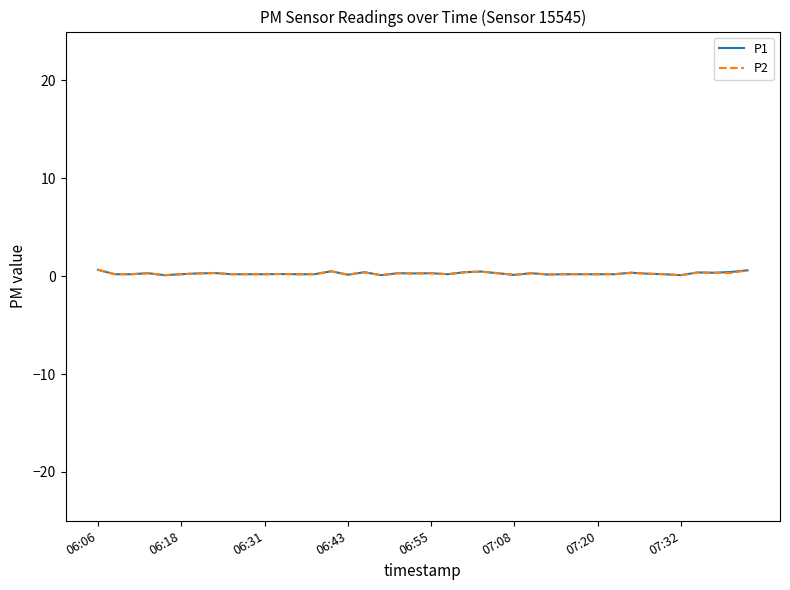

True or false: P2 has a value of 0.7 at 06:06.

True